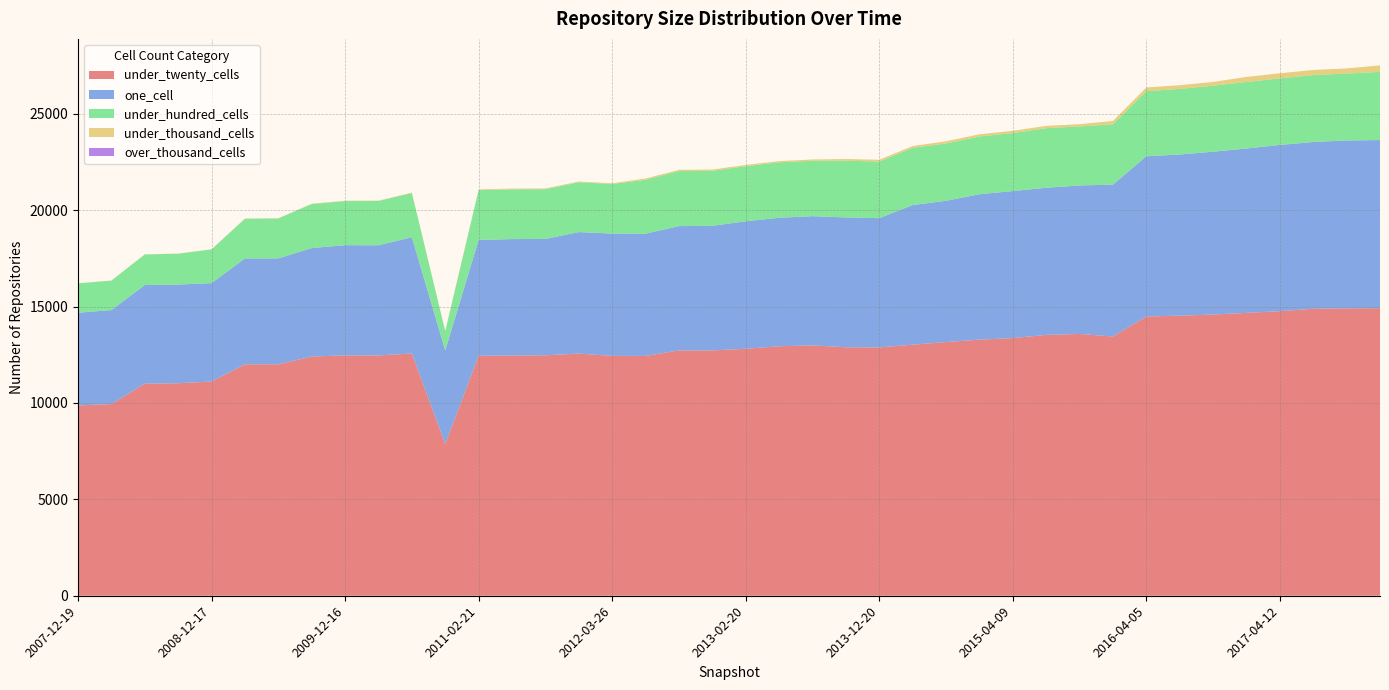

Reading right to left, transcribe all the data shown in this chart.

under_twenty_cells: 2017-12-22=14917	2017-10-12=14903	2017-07-24=14889	2017-04-12=14761	2016-12-27=14673	2016-10-07=14585	2016-07-04=14529	2016-04-05=14485	2016-01-04=13449	2015-10-01=13579	2015-07-03=13531	2015-04-09=13364	2015-01-19=13285	2014-09-08=13159	2014-03-28=13022	2013-12-20=12882	2013-09-10=12889	2013-07-09=12985	2013-05-21=12940	2013-02-20=12811	2012-12-11=12726	2012-10-31=12724	2012-07-13=12440	2012-03-26=12443	2012-01-18=12560	2011-09-05=12473	2011-06-10=12461	2011-02-21=12448	2010-11-17=7872	2010-07-26=12566	2010-04-01=12464	2009-12-16=12467	2009-09-25=12408	2009-06-17=12004	2009-04-06=12007	2008-12-17=11112	2008-10-10=11023	2008-06-27=10998	2008-04-01=9941	2007-12-19=9873
one_cell: 2017-12-22=8720	2017-10-12=8714	2017-07-24=8648	2017-04-12=8623	2016-12-27=8525	2016-10-07=8447	2016-07-04=8358	2016-04-05=8310	2016-01-04=7876	2015-10-01=7703	2015-07-03=7631	2015-04-09=7627	2015-01-19=7542	2014-09-08=7328	2014-03-28=7245	2013-12-20=6703	2013-09-10=6735	2013-07-09=6704	2013-05-21=6666	2013-02-20=6612	2012-12-11=6462	2012-10-31=6450	2012-07-13=6339	2012-03-26=6342	2012-01-18=6304	2011-09-05=6035	2011-06-10=6039	2011-02-21=6010	2010-11-17=4855	2010-07-26=6029	2010-04-01=5716	2009-12-16=5716	2009-09-25=5627	2009-06-17=5494	2009-04-06=5491	2008-12-17=5103	2008-10-10=5119	2008-06-27=5120	2008-04-01=4877	2007-12-19=4807
under_hundred_cells: 2017-12-22=3534	2017-10-12=3470	2017-07-24=3469	2017-04-12=3452	2016-12-27=3449	2016-10-07=3426	2016-07-04=3402	2016-04-05=3377	2016-01-04=3124	2015-10-01=3062	2015-07-03=3090	2015-04-09=3009	2015-01-19=2995	2014-09-08=2973	2014-03-28=2966	2013-12-20=2938	2013-09-10=2939	2013-07-09=2875	2013-05-21=2875	2013-02-20=2858	2012-12-11=2854	2012-10-31=2852	2012-07-13=2798	2012-03-26=2573	2012-01-18=2582	2011-09-05=2581	2011-06-10=2581	2011-02-21=2581	2010-11-17=995	2010-07-26=2296	2010-04-01=2296	2009-12-16=2288	2009-09-25=2282	2009-06-17=2071	2009-04-06=2057	2008-12-17=1747	2008-10-10=1601	2008-06-27=1586	2008-04-01=1527	2007-12-19=1522
under_thousand_cells: 2017-12-22=338	2017-10-12=266	2017-07-24=266	2017-04-12=265	2016-12-27=265	2016-10-07=194	2016-07-04=194	2016-04-05=192	2016-01-04=179	2015-10-01=116	2015-07-03=120	2015-04-09=115	2015-01-19=114	2014-09-08=114	2014-03-28=92	2013-12-20=91	2013-09-10=91	2013-07-09=65	2013-05-21=65	2013-02-20=65	2012-12-11=65	2012-10-31=65	2012-07-13=65	2012-03-26=39	2012-01-18=39	2011-09-05=39	2011-06-10=39	2011-02-21=39	2010-11-17=15	2010-07-26=20	2010-04-01=20	2009-12-16=20	2009-09-25=20	2009-06-17=13	2009-04-06=13	2008-12-17=10	2008-10-10=7	2008-06-27=7	2008-04-01=8	2007-12-19=8
over_thousand_cells: 2017-12-22=0	2017-10-12=0	2017-07-24=0	2017-04-12=0	2016-12-27=0	2016-10-07=0	2016-07-04=0	2016-04-05=0	2016-01-04=0	2015-10-01=0	2015-07-03=0	2015-04-09=0	2015-01-19=0	2014-09-08=0	2014-03-28=0	2013-12-20=0	2013-09-10=0	2013-07-09=0	2013-05-21=0	2013-02-20=0	2012-12-11=0	2012-10-31=0	2012-07-13=0	2012-03-26=0	2012-01-18=0	2011-09-05=0	2011-06-10=0	2011-02-21=0	2010-11-17=0	2010-07-26=0	2010-04-01=0	2009-12-16=0	2009-09-25=0	2009-06-17=0	2009-04-06=0	2008-12-17=0	2008-10-10=0	2008-06-27=0	2008-04-01=0	2007-12-19=0